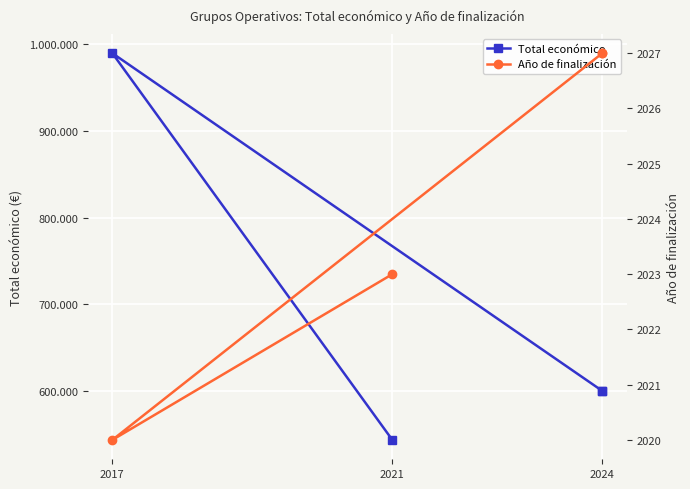

Where is the first local maximum for Total económico?

2017